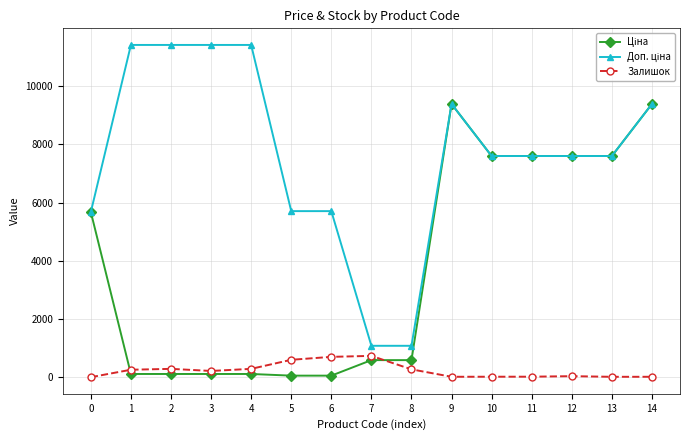

True or false: Доп. ціна and Залишок cross at least once.

False